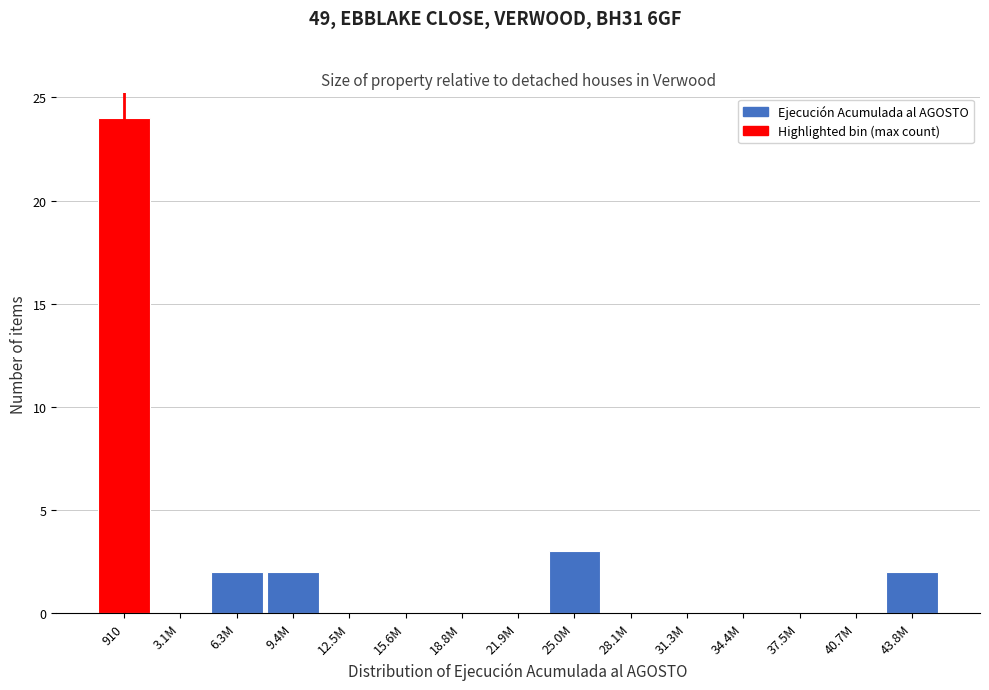

True or false: the data shows 0 at 31.3M.

True